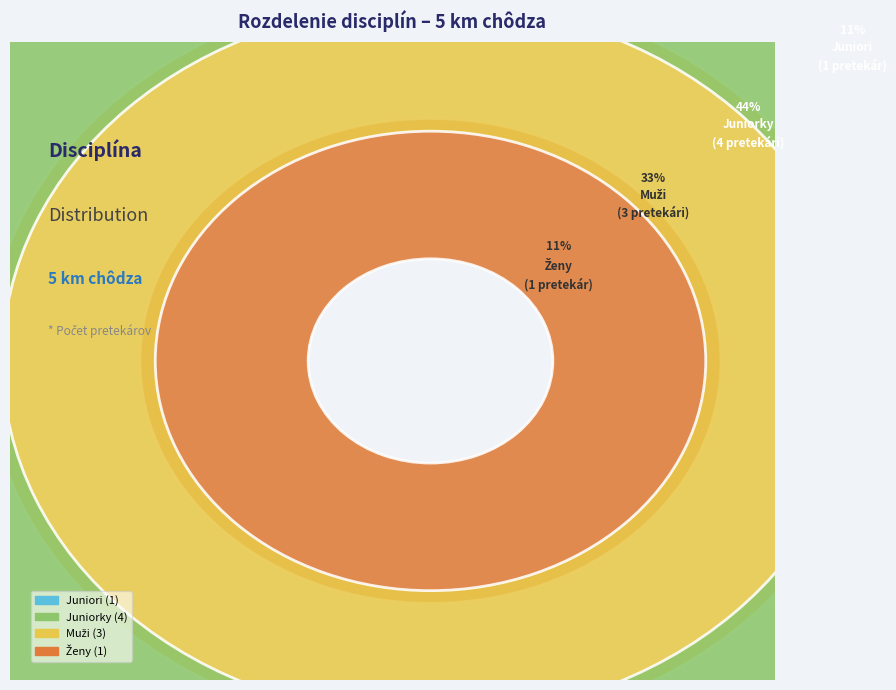

Which slice is the largest?

5 km chôdza - Juniorky